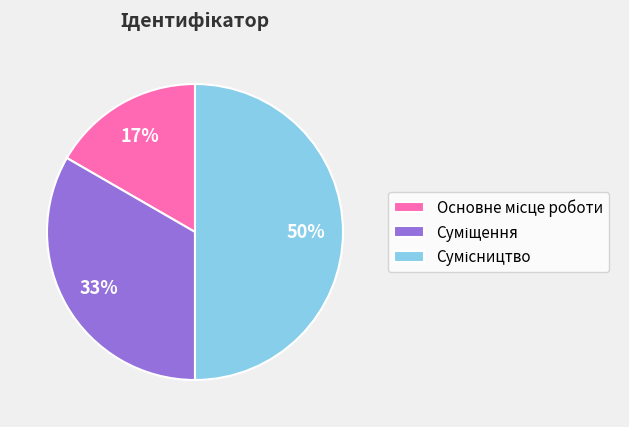

To the nearest percent, what is the average slice percentage?

33%